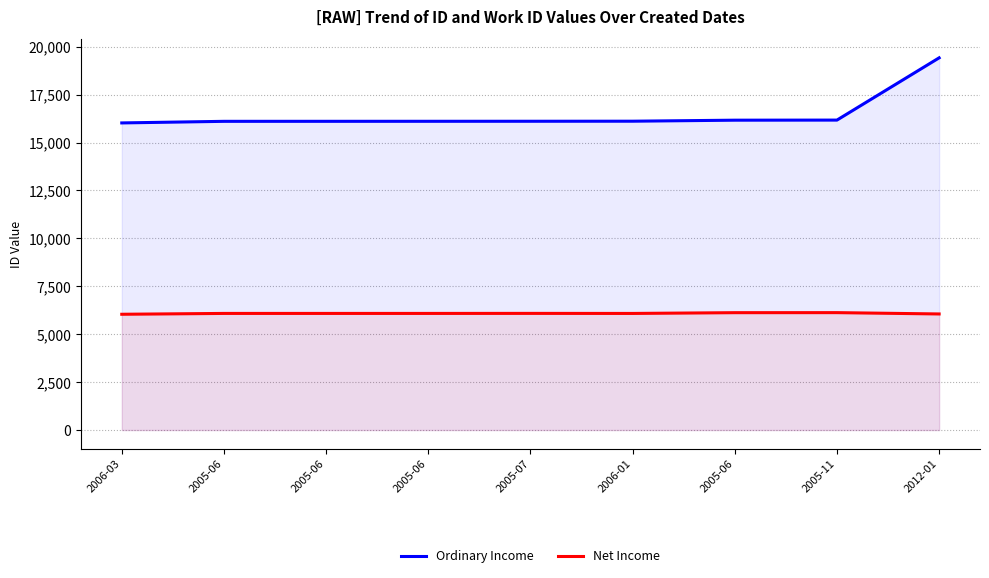

Reading left to right, list all the values displayed in this chart.

Ordinary Income: 16026	16109	16110	16111	16113	16116	16169	16174	19422
Net Income: 6042	6086	6086	6086	6088	6085	6125	6127	6058